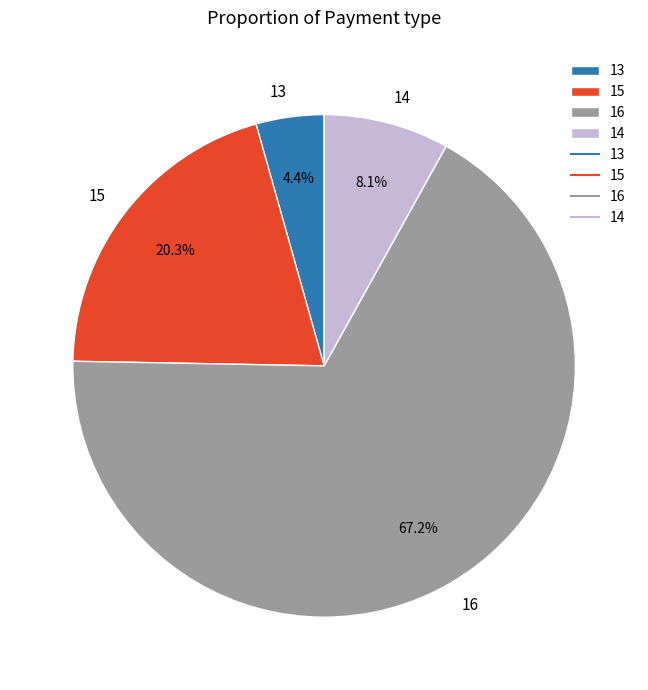

What percentage is the 15 slice, to the nearest percent?

20%